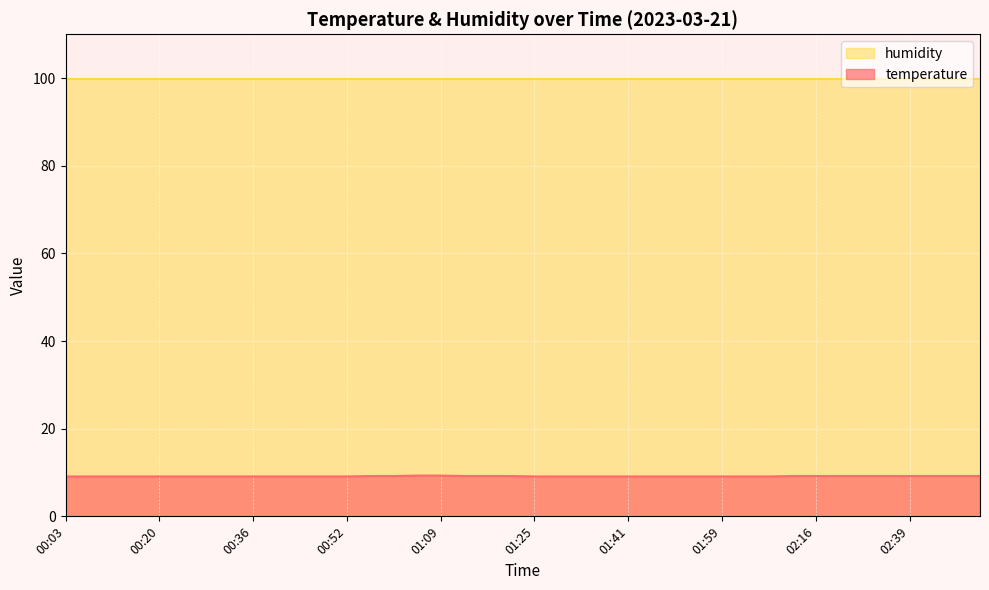

Is it true that the value at 00:07 is 14.0?

False